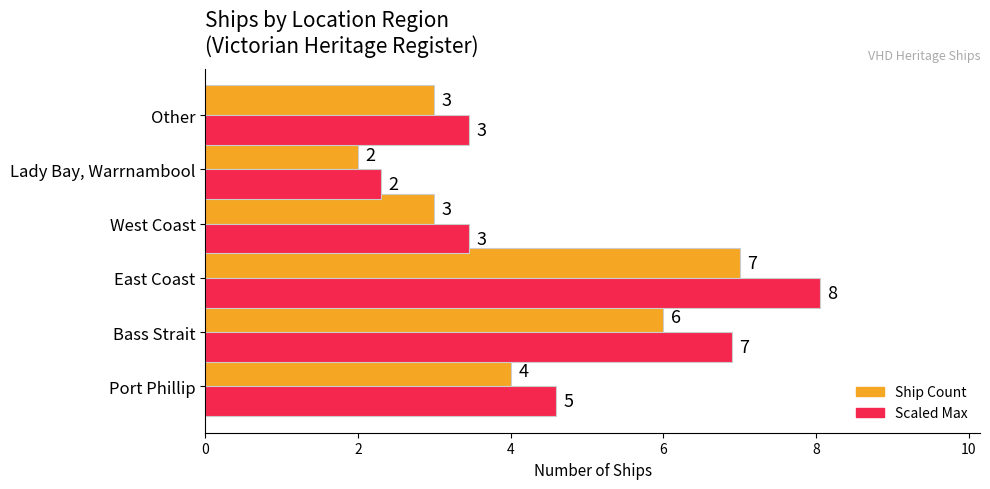

What is the smallest value displayed?

2.0